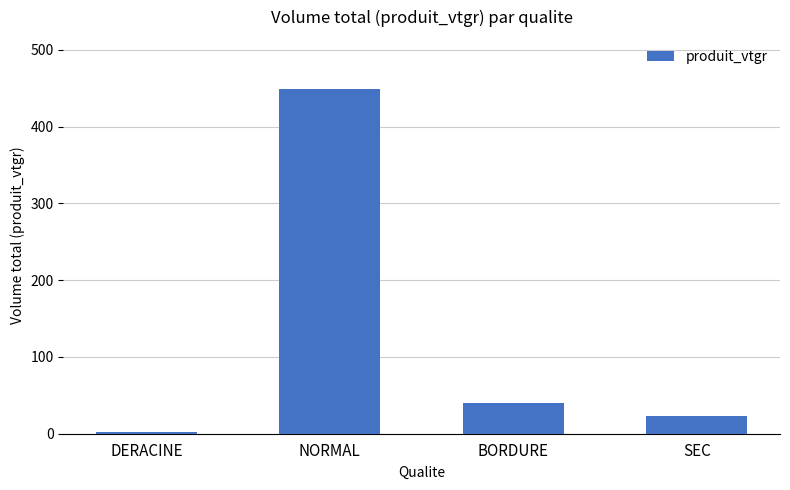

At which label does the data first exceed 40?

NORMAL